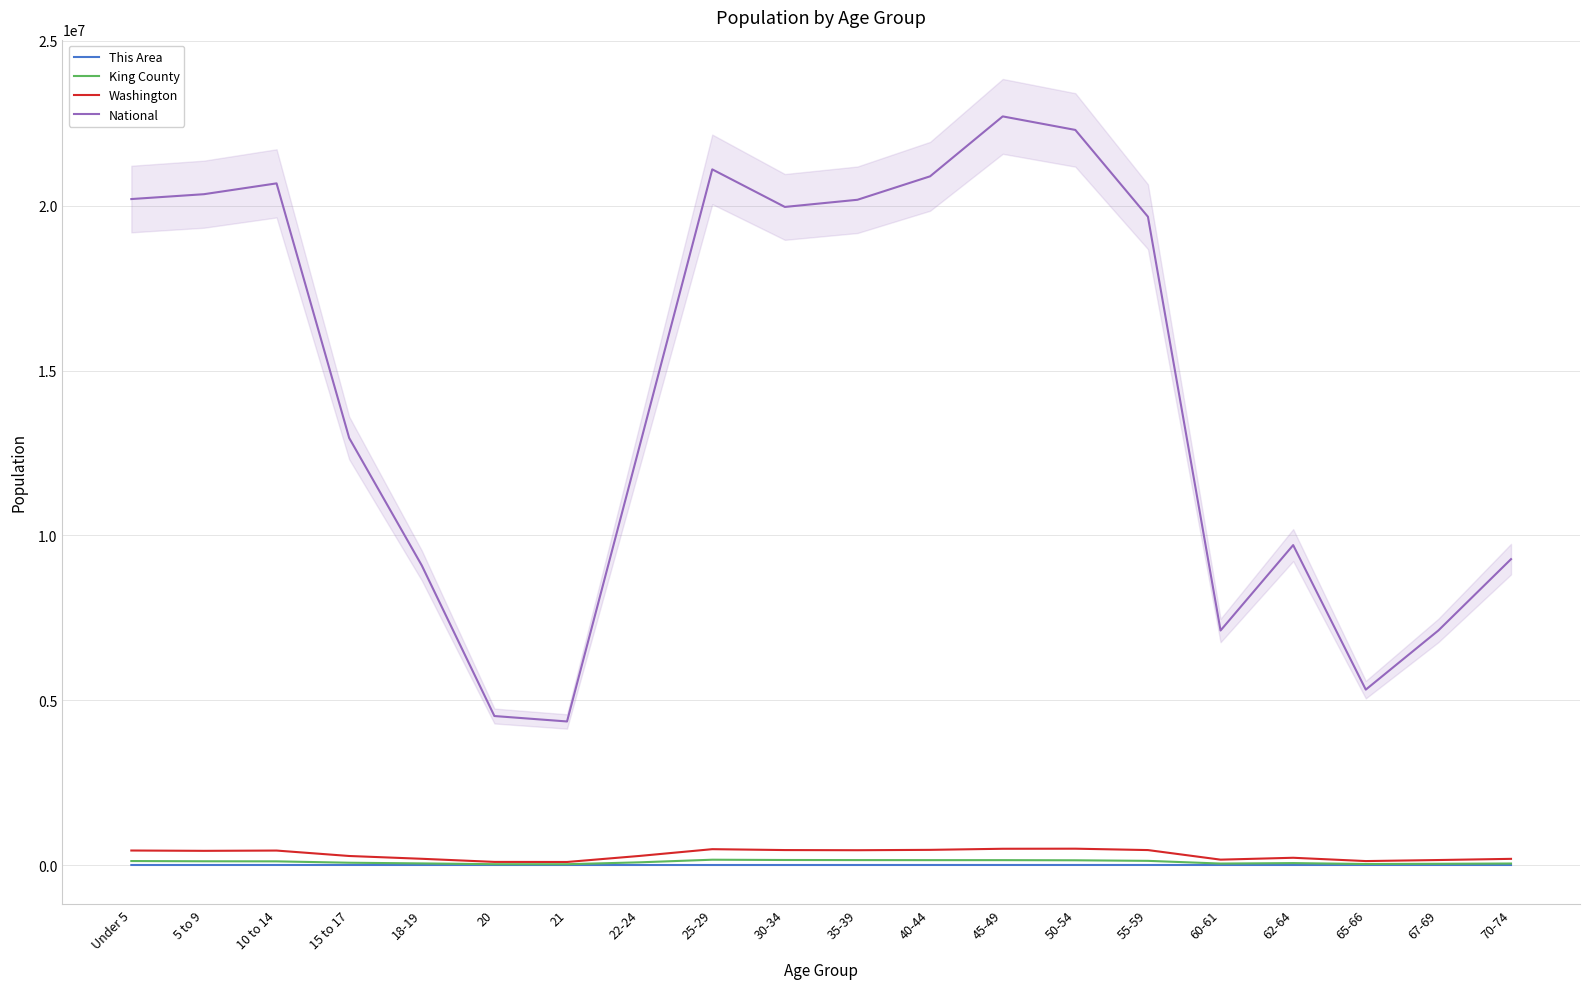

What is the label of the 10th point from the right?

35-39